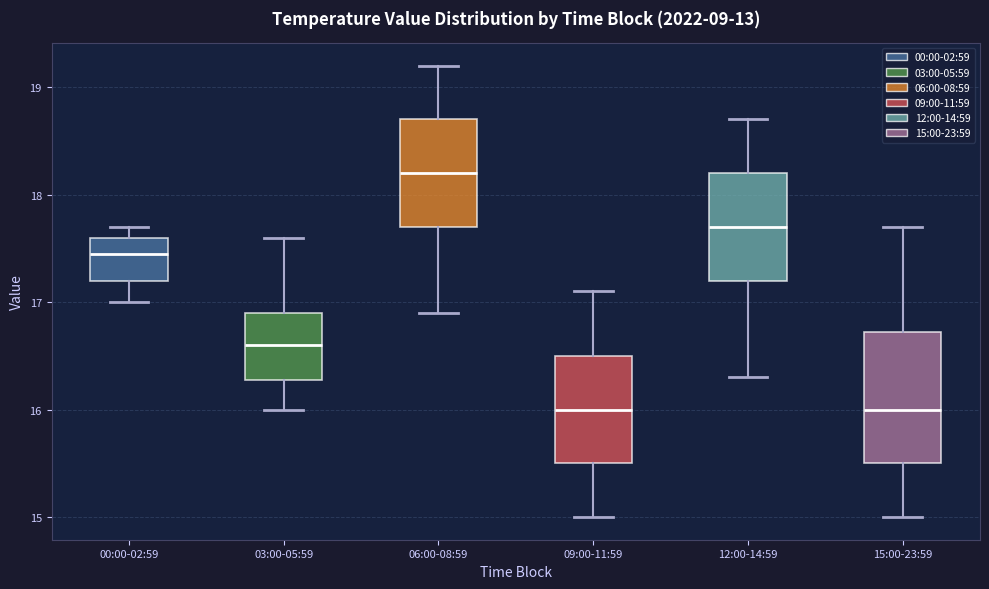

Reading left to right, read every box against the y-axis: the position of its median line, the range the box covers, and the ends of its whiskers. The values are not printed on the chart, so give them approximately, as read against the axis.

00:00-02:59: median 17.5, box 17.2 to 17.6, whiskers 17.0 to 17.7
03:00-05:59: median 16.6, box 16.3 to 16.9, whiskers 16.0 to 17.6
06:00-08:59: median 18.2, box 17.7 to 18.7, whiskers 16.9 to 19.2
09:00-11:59: median 16.0, box 15.5 to 16.5, whiskers 15.0 to 17.1
12:00-14:59: median 17.7, box 17.2 to 18.2, whiskers 16.3 to 18.7
15:00-23:59: median 16.0, box 15.5 to 16.7, whiskers 15.0 to 17.7